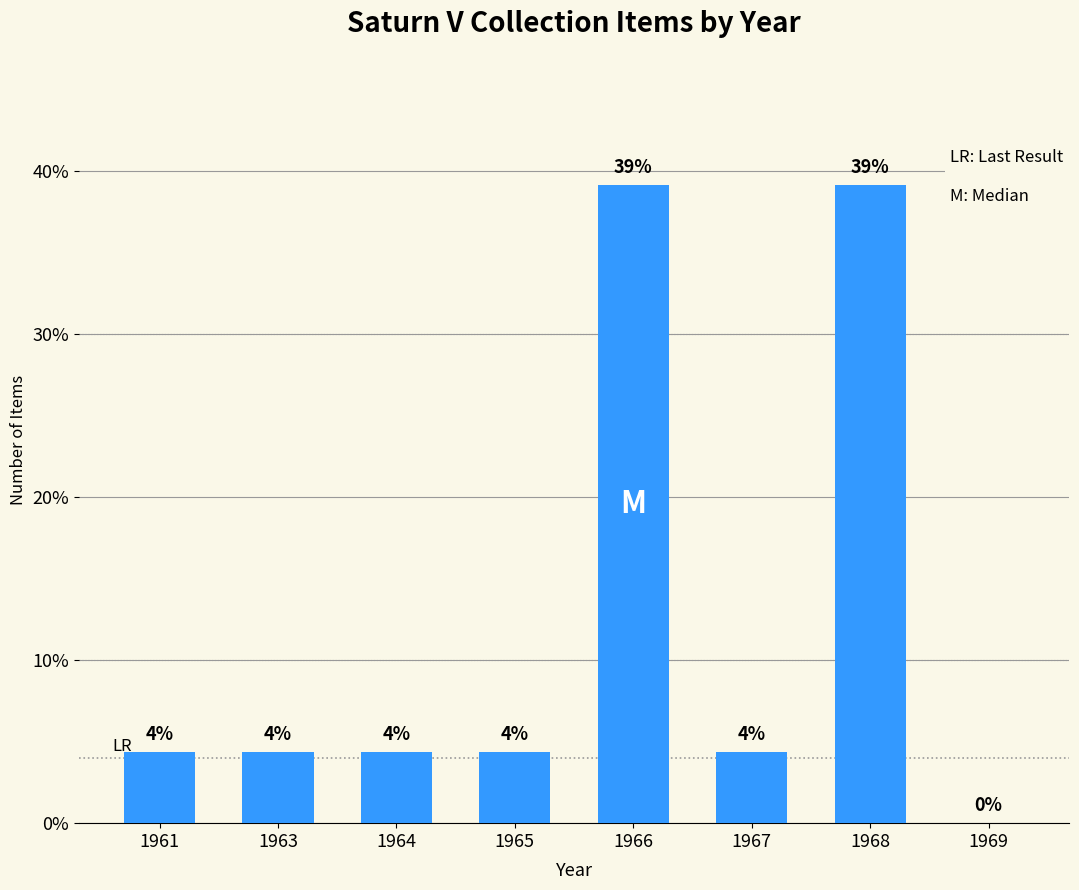

List the labels in order of value, smallest first.

1969, 1961, 1963, 1964, 1965, 1967, 1966, 1968